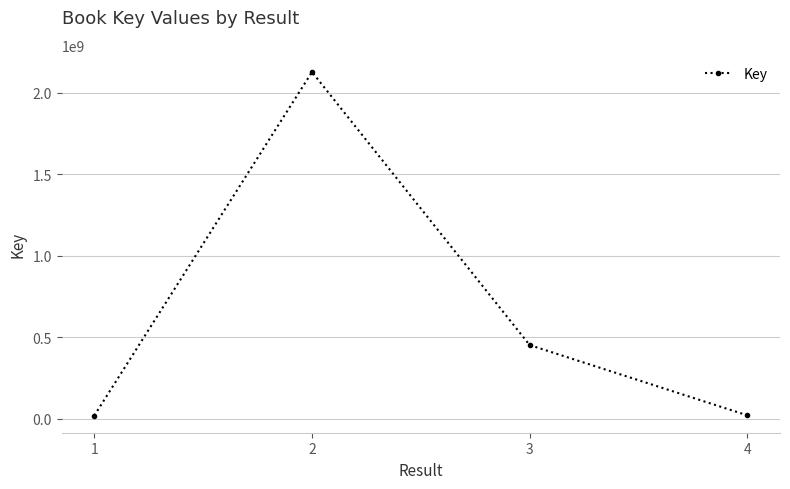

Where is the data nearest to the value 1074224611?

3